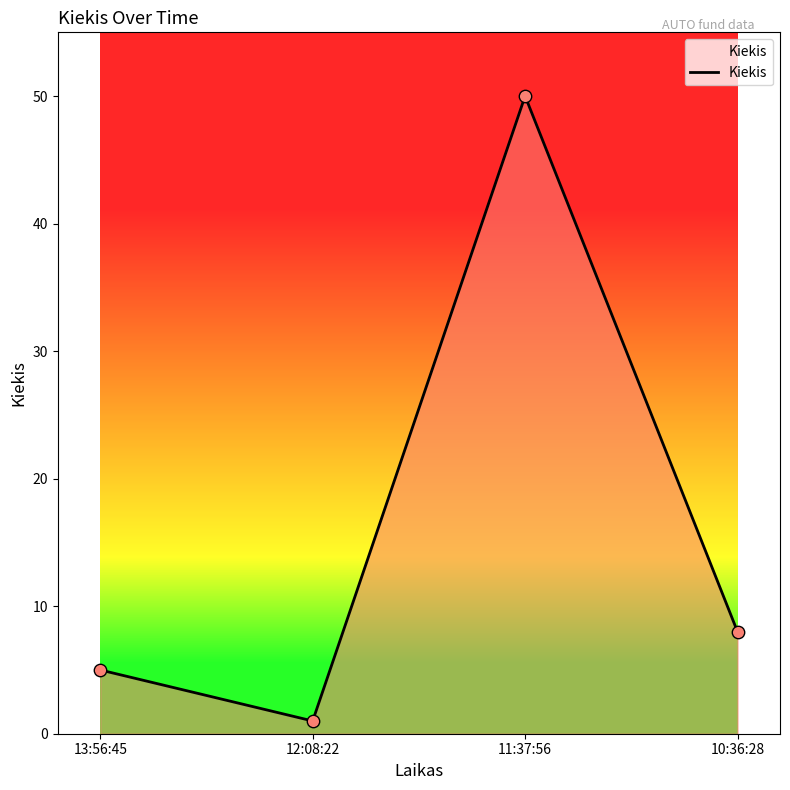

What is the change in value from 13:56:45 to 11:37:56?

+45